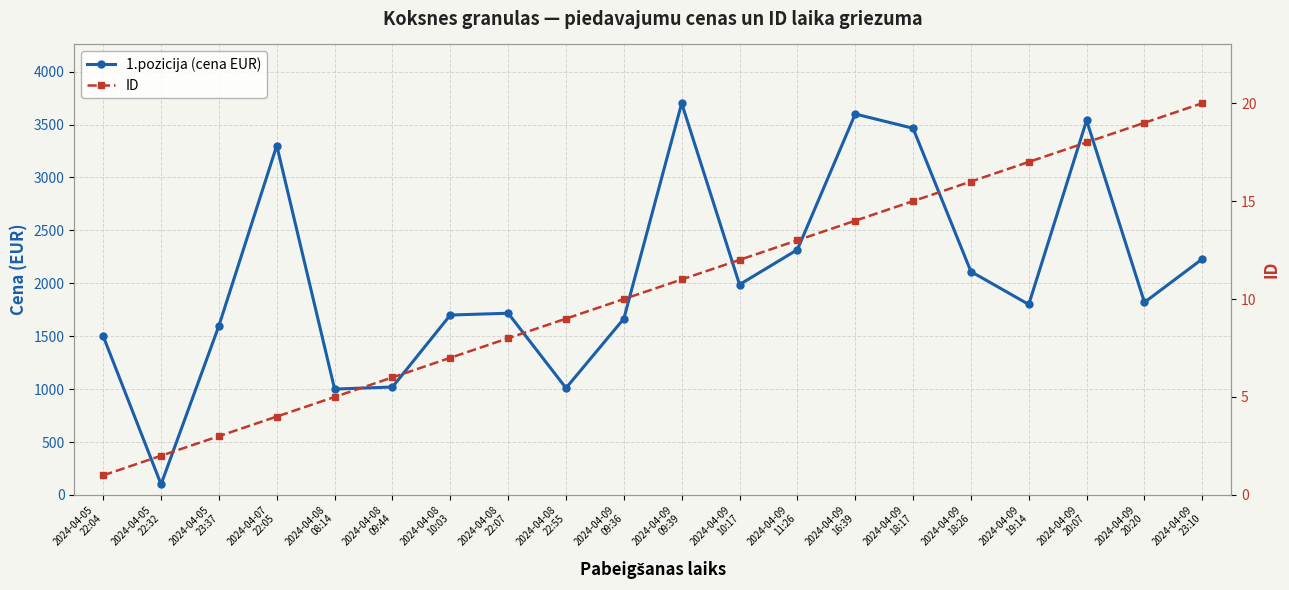

What is the average value of the 1.pozicija (cena EUR) series?

2059.4